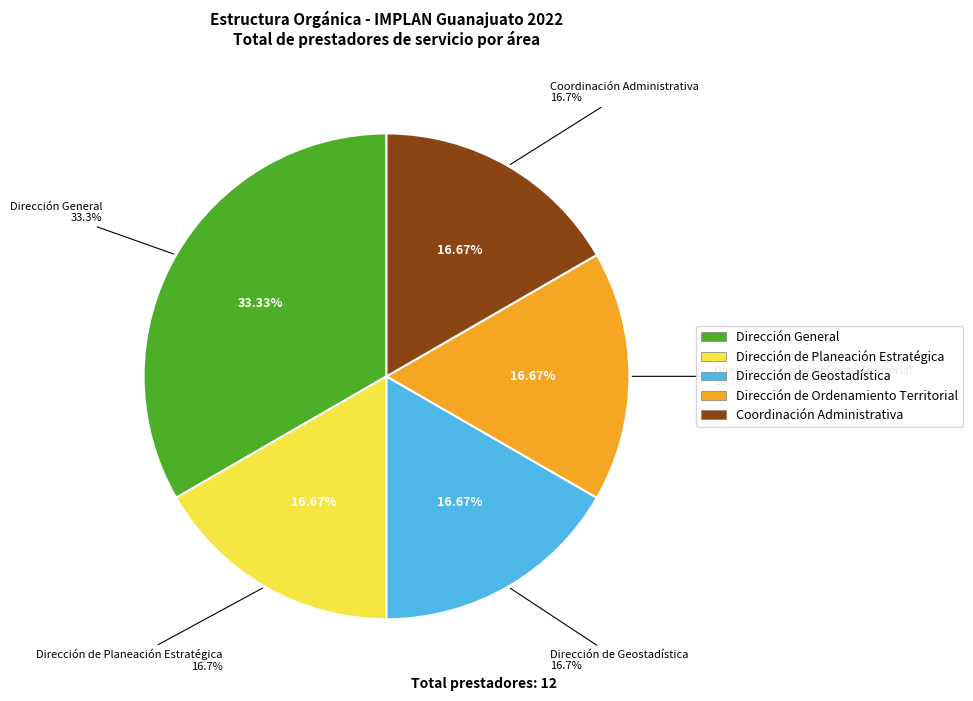

The Dirección General slice represents 39% of the pie. True or false?

False